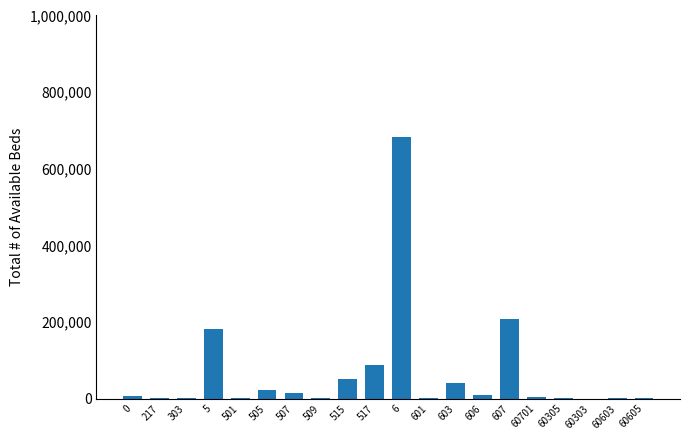

What is the change in value from 601 to 603?

+38705